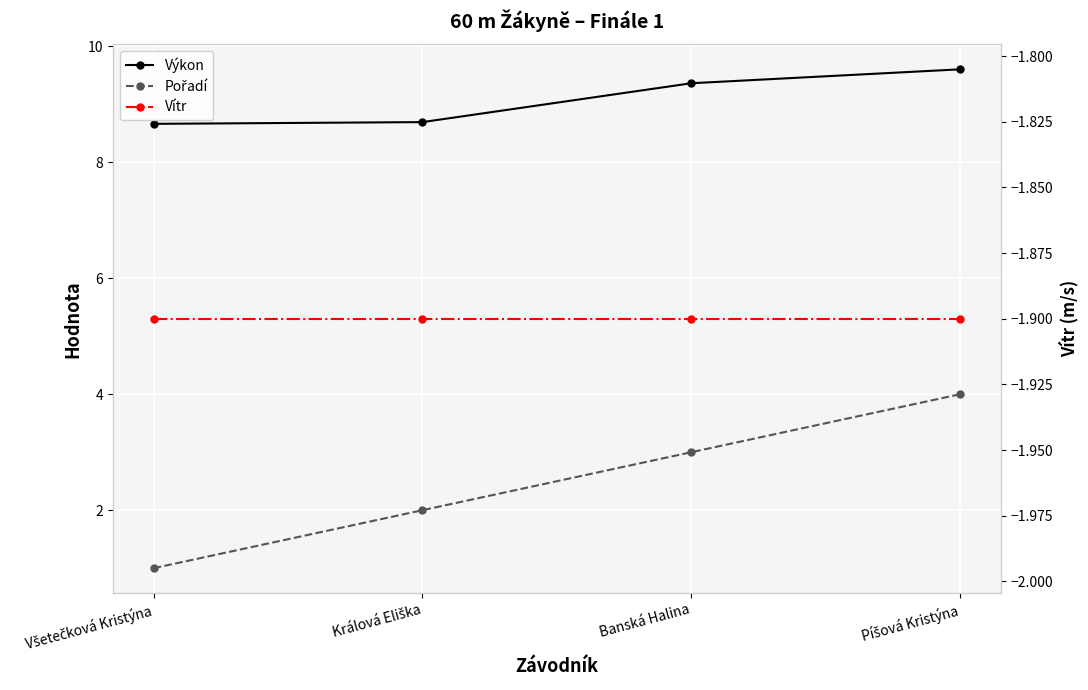

Between Králová Eliška and Banská Halina, which series saw the biggest shift?

Pořadí